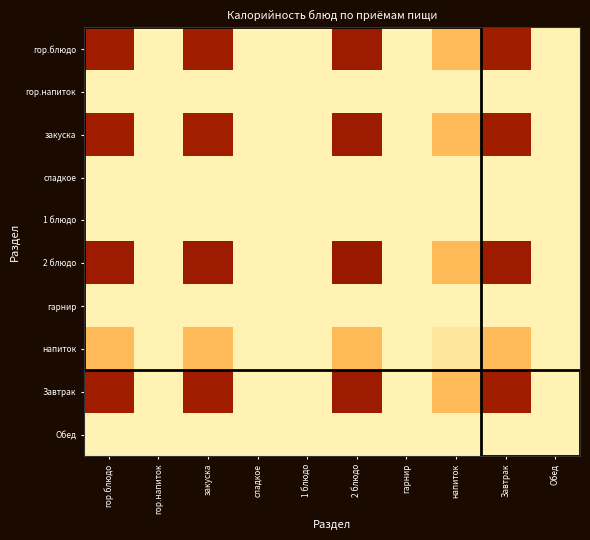

Rank the series at гор.блюдо from highest to lowest value.

2 блюдо, гор.блюдо, Завтрак, закуска, напиток, гор.напиток, сладкое, 1 блюдо, гарнир, Обед